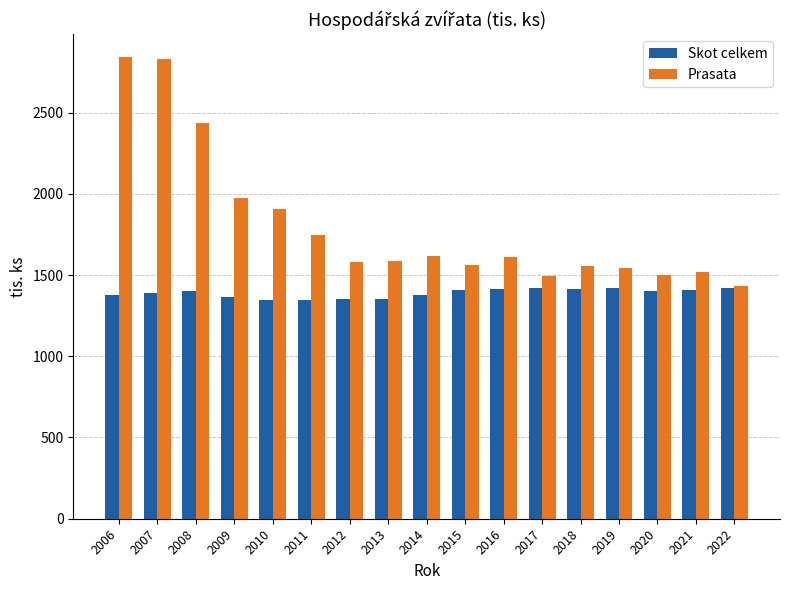

What is the lowest value of the Skot celkem series?

1344